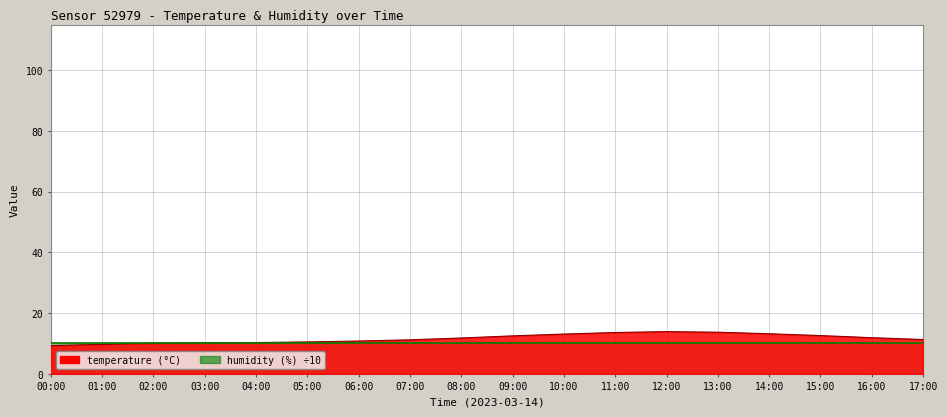

What is the difference between the values at 09:00 and 02:00?

2.4